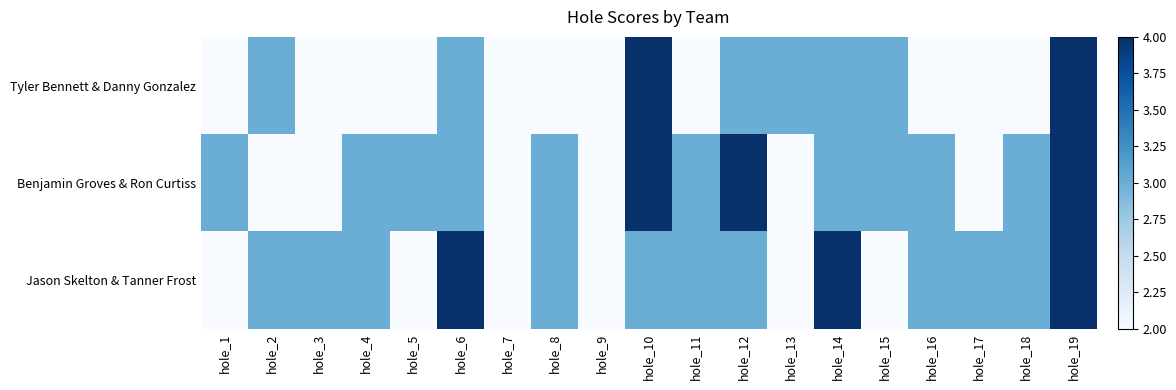

Which has a higher value, hole_8 or hole_6?

hole_6